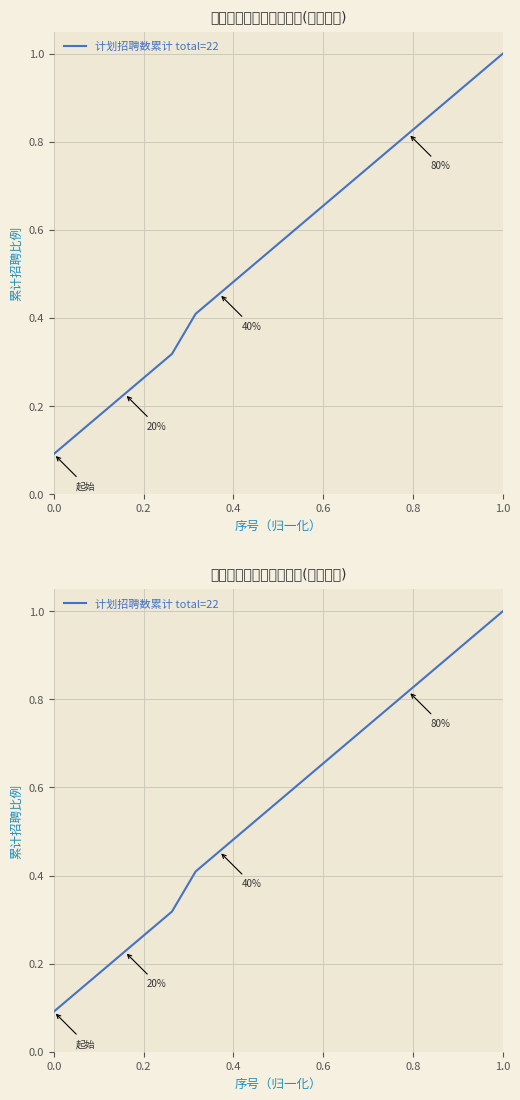

What is the average value?

0.6